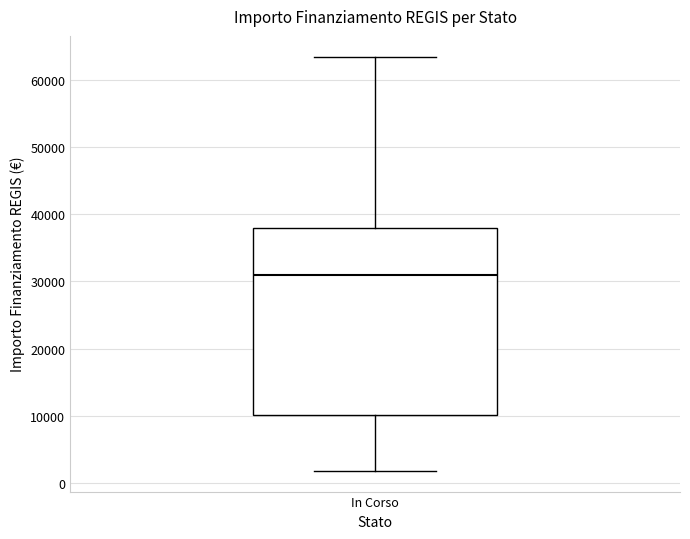

Where does the upper whisker of the box for In Corso end on the y-axis? The values are not printed on the chart, so give them approximately, as read against the axis.

63000